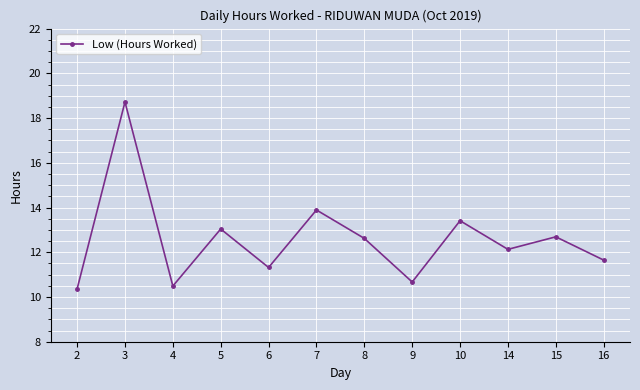

What is the sum of the values at 6 and 4?

21.8